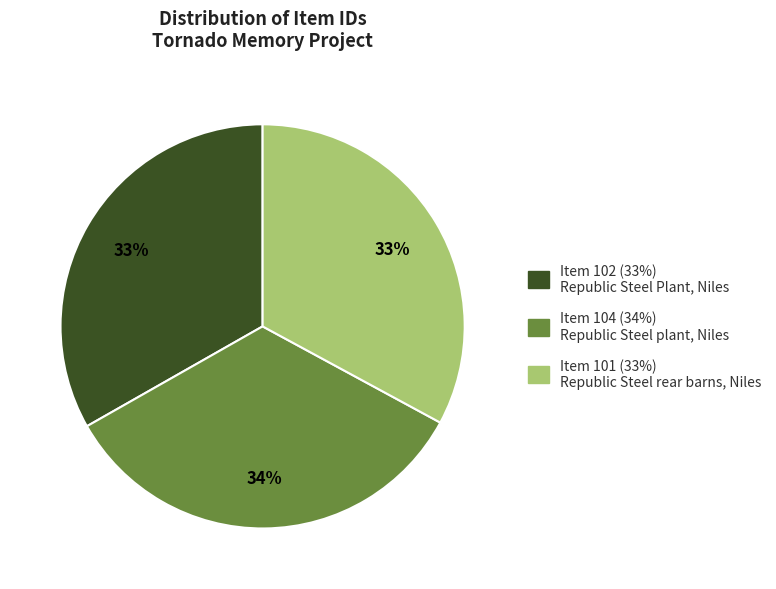

Combined, do Item 102 (33%) Republic Steel Plant, Niles and Item 101 (33%) Republic Steel rear barns, Niles account for over 50%?

Yes